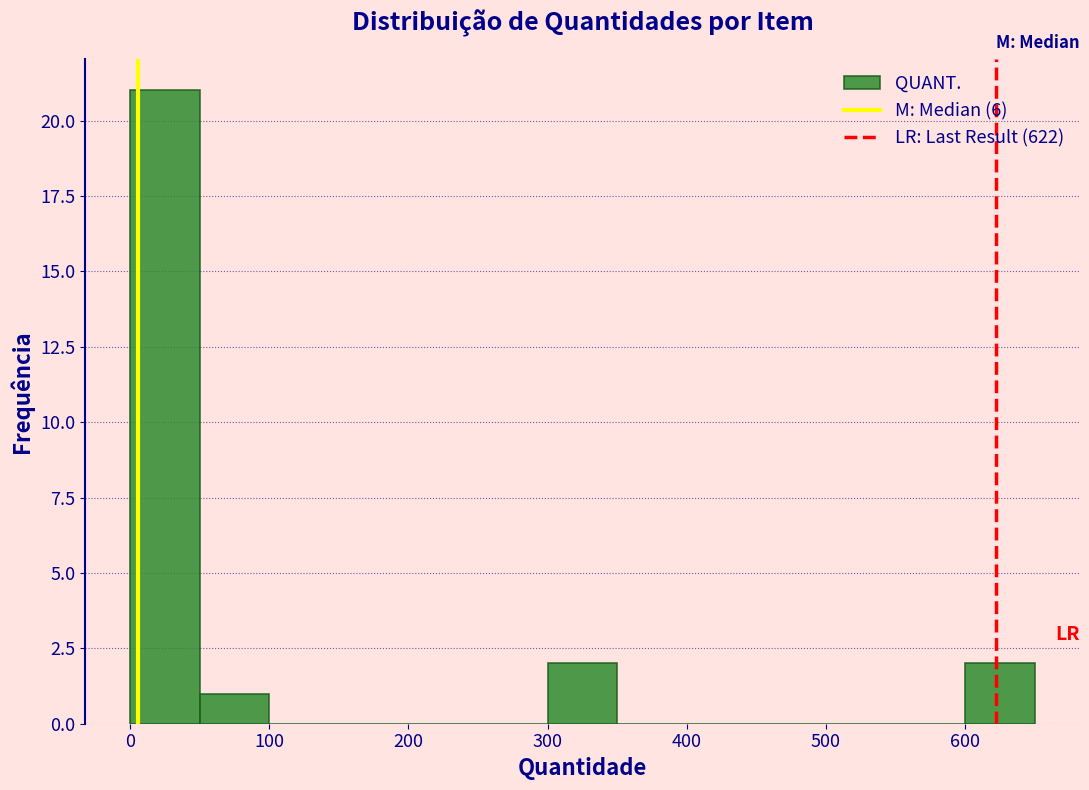

Over which range of the x-axis is the bar tallest?

0 to 50